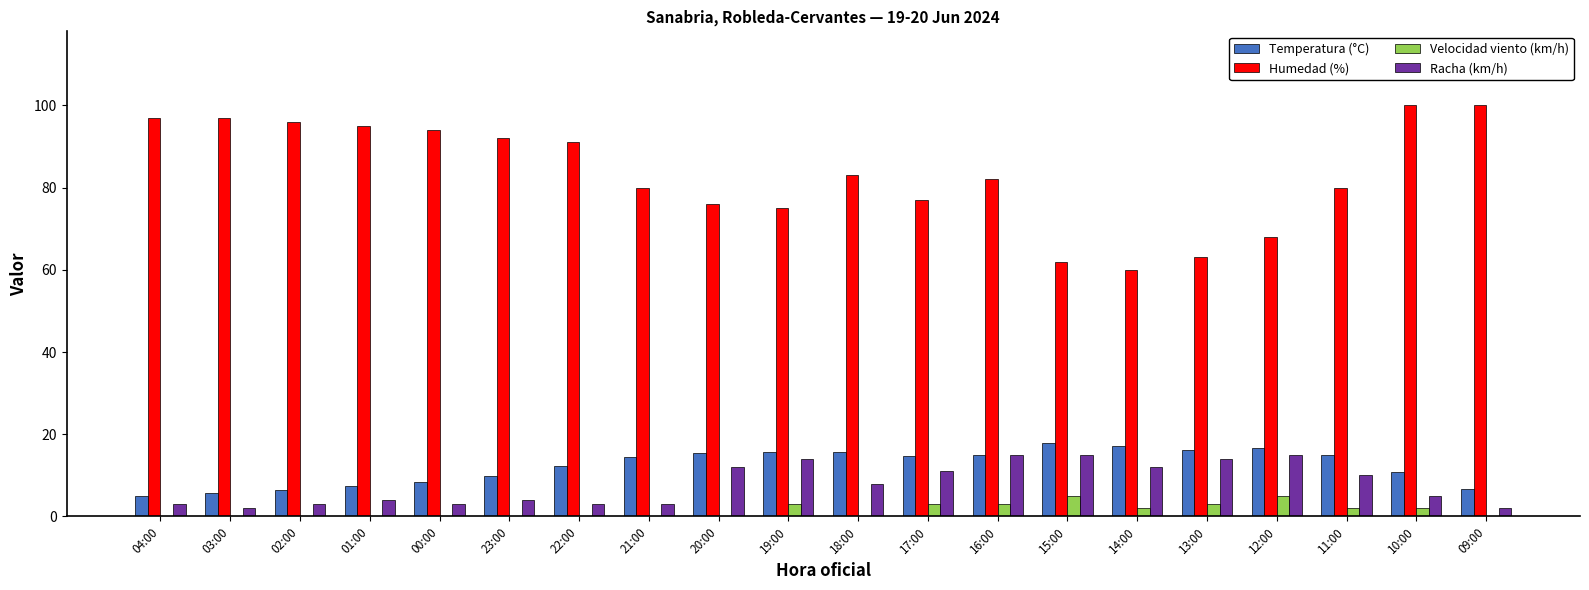

What is the sum of all Racha (km/h) values?

158.0